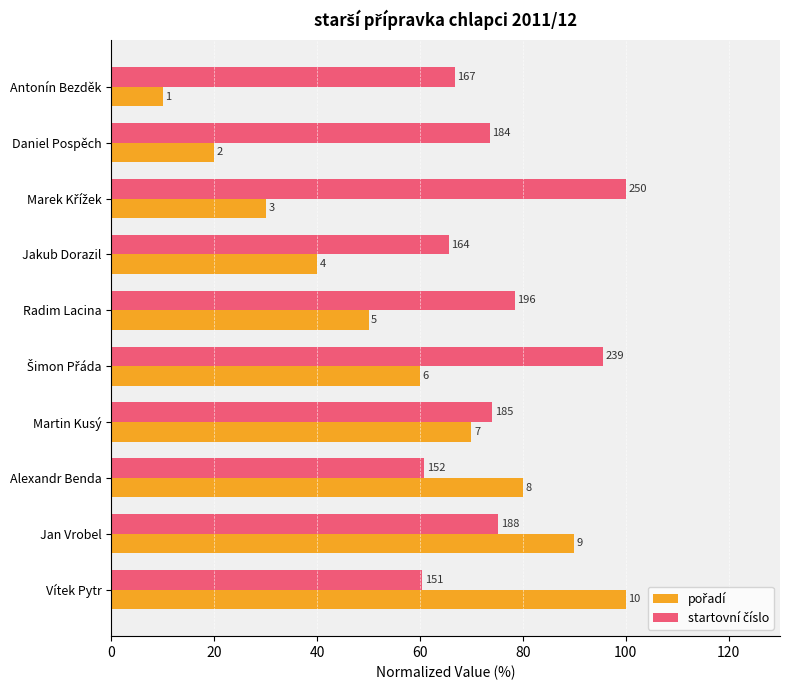

What is the label of the 2nd bar from the right?

Jan Vrobel